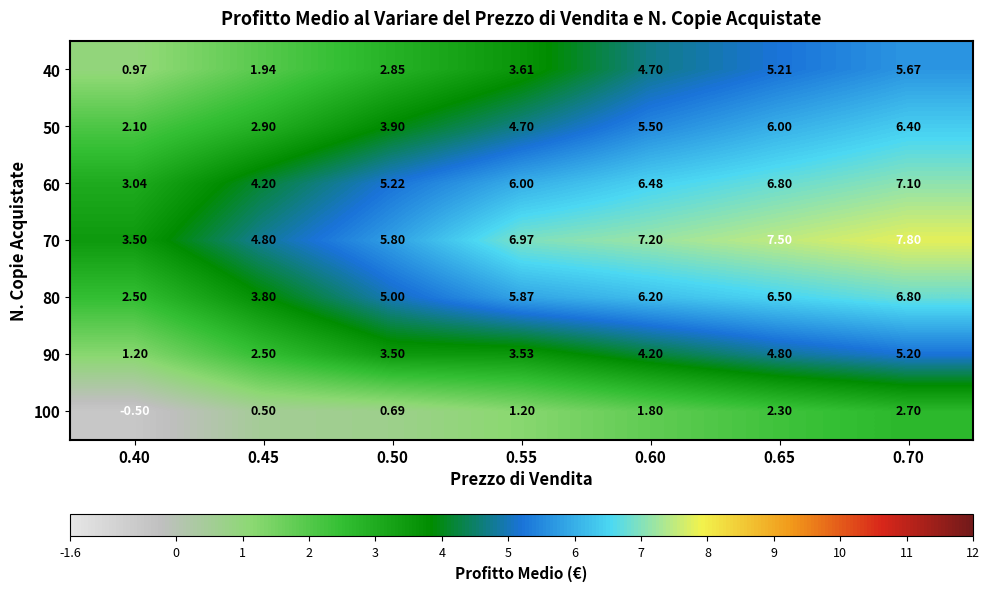

At how many categories does at least one series exceed 0?

7